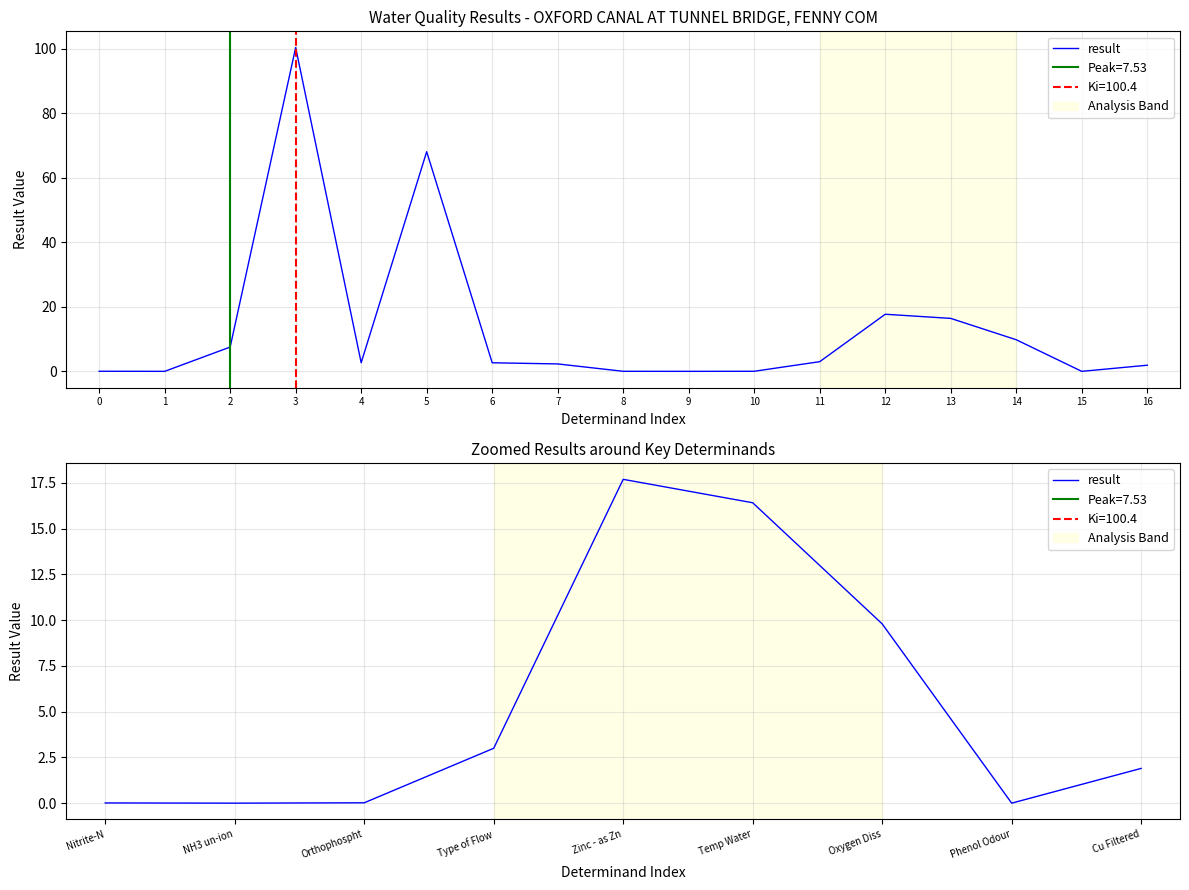

Is it true that the value at 8 is 3.0?

False